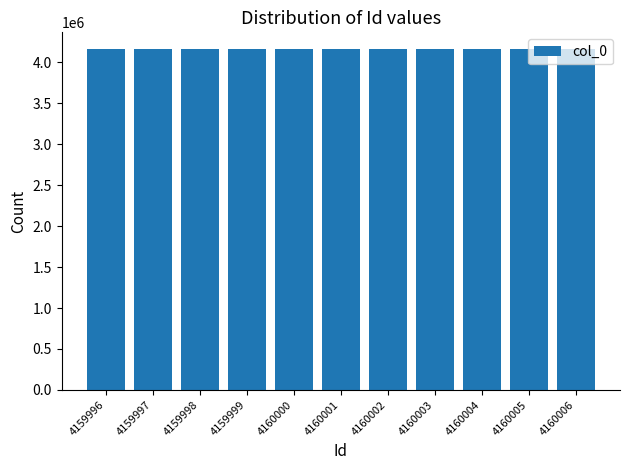

What is the ratio of the value at 4160002 to the value at 4159997?

1.0